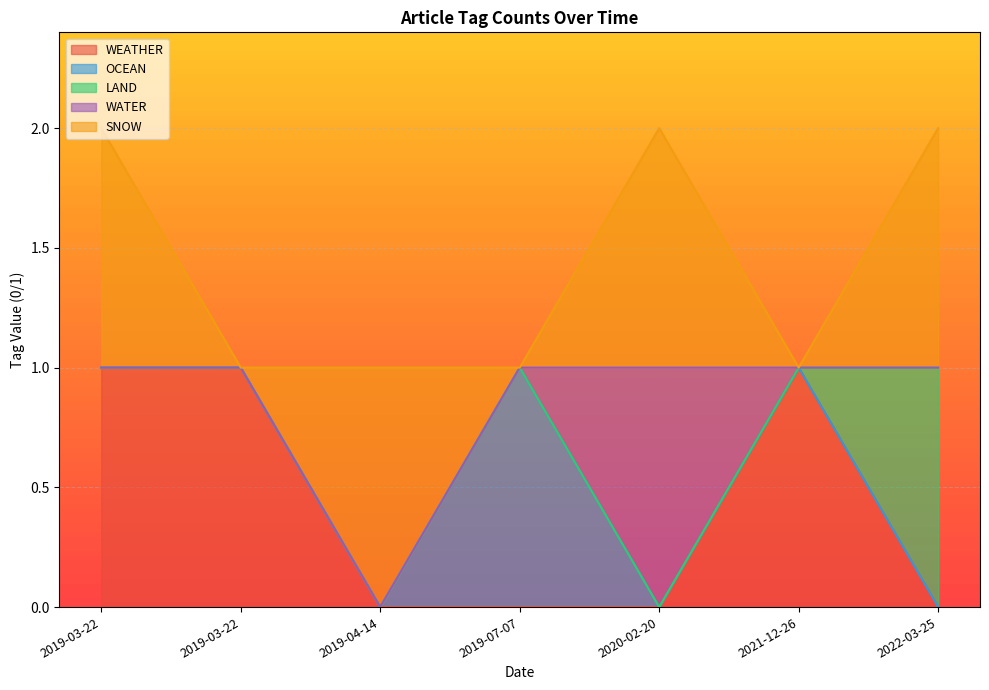

Between 2019-03-22 and 2019-03-22, which series saw the biggest shift?

SNOW